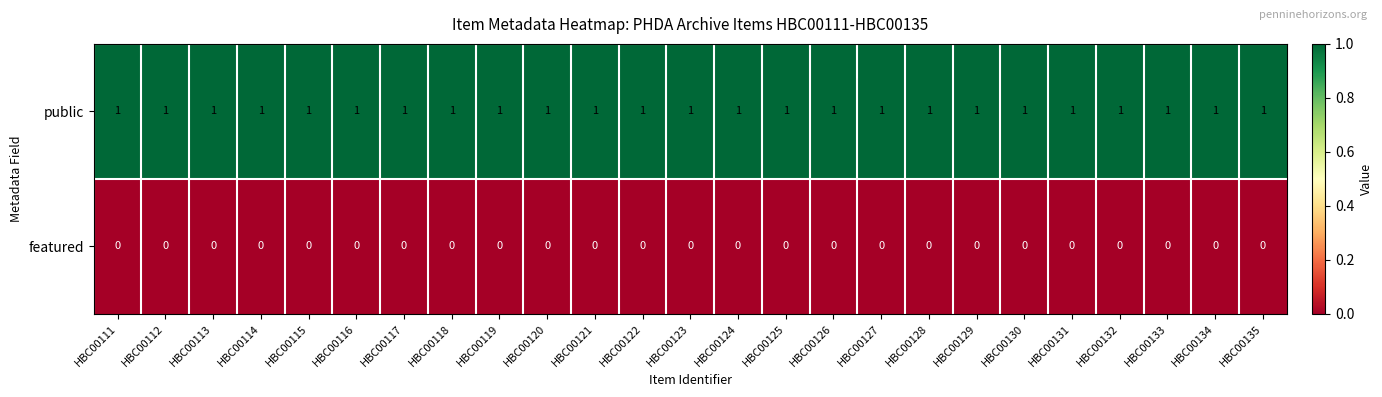

What is the sum of all public values?

25